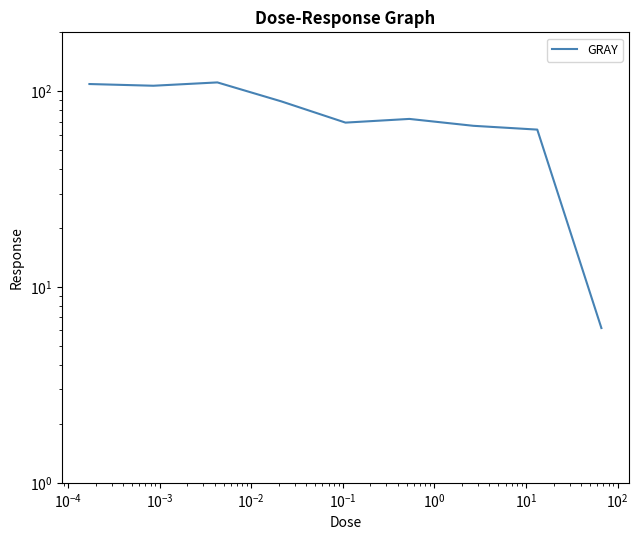

Read the value at $\mathdefault{10^{2}}$.

6.2